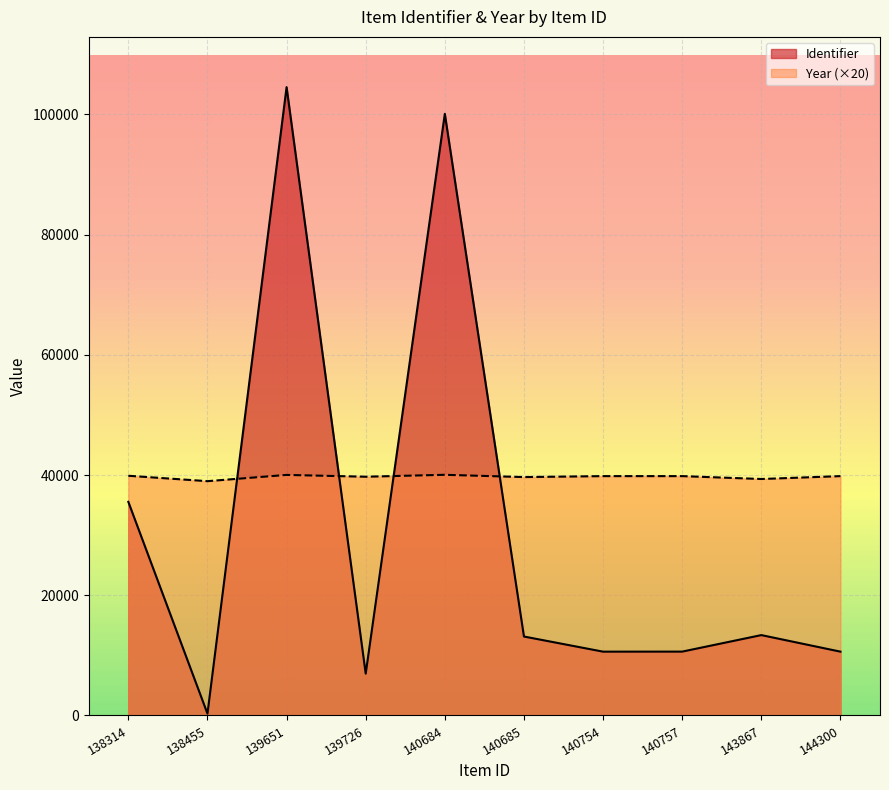

What is the sum of all Identifier values?

305792